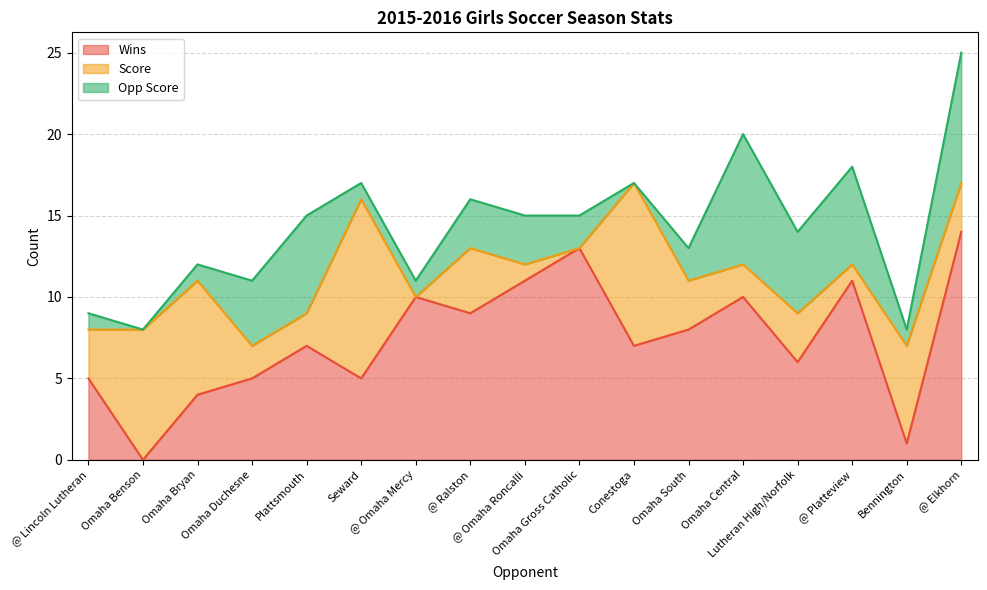

Reading left to right, list all the values displayed in this chart.

Wins: 5	0	4	5	7	5	10	9	11	13	7	8	10	6	11	1	14
Score: 3	8	7	2	2	11	0	4	1	0	10	3	2	3	1	6	3
Opp Score: 1	0	1	4	6	1	1	3	3	2	0	2	8	5	6	1	8